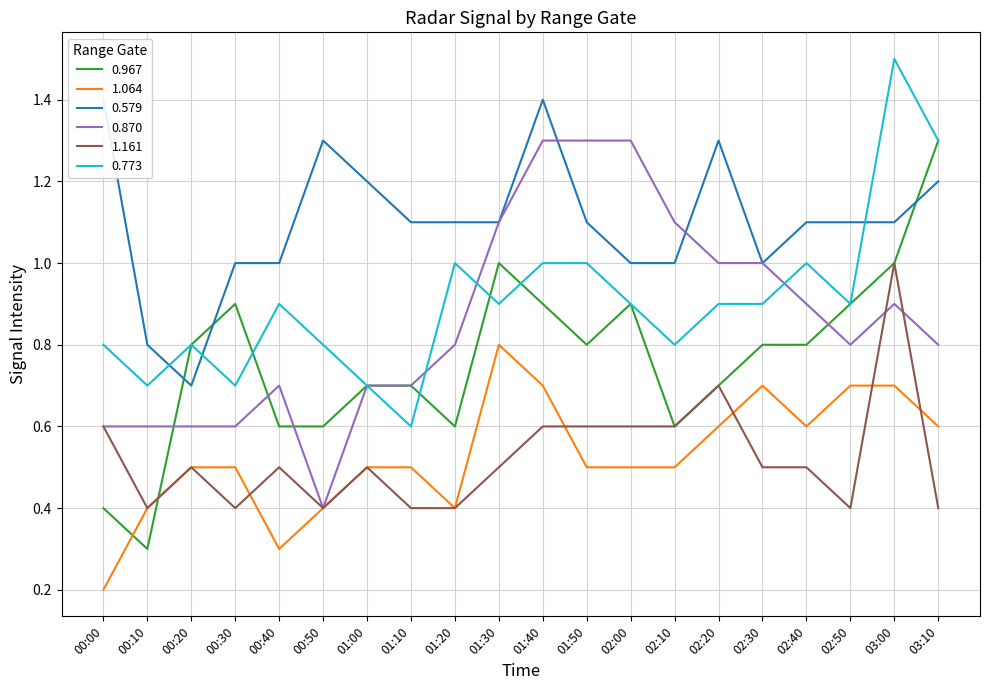

What is the total value across all series at 02:50?

4.8